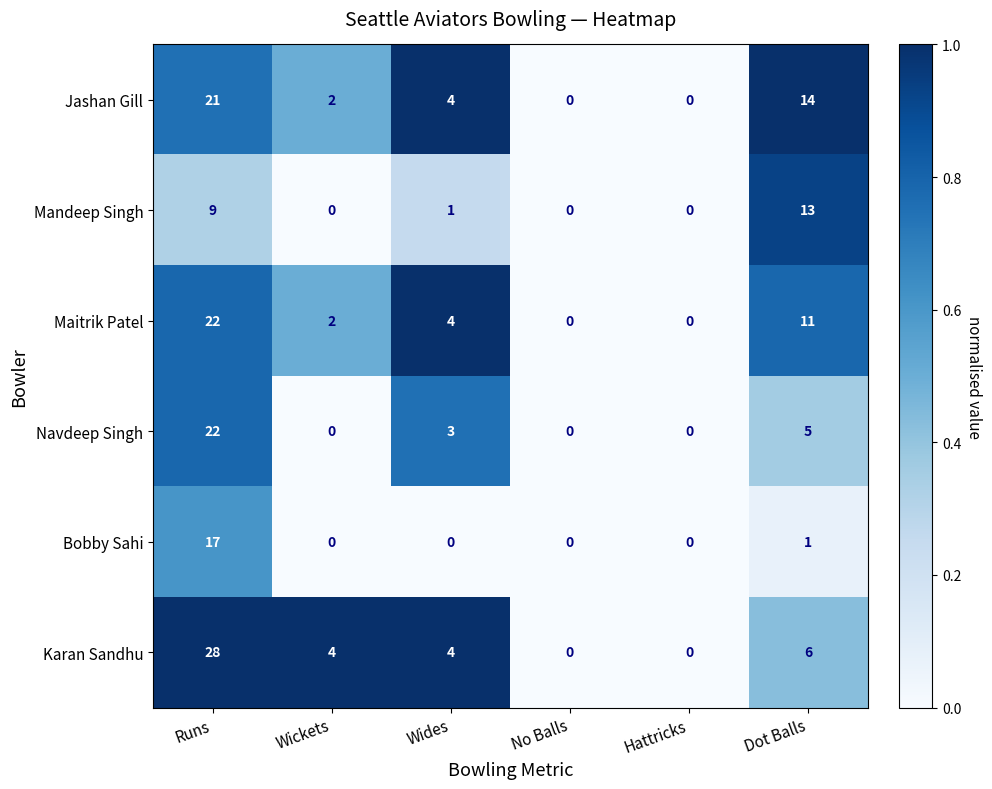

What is the maximum value shown in the chart?

28